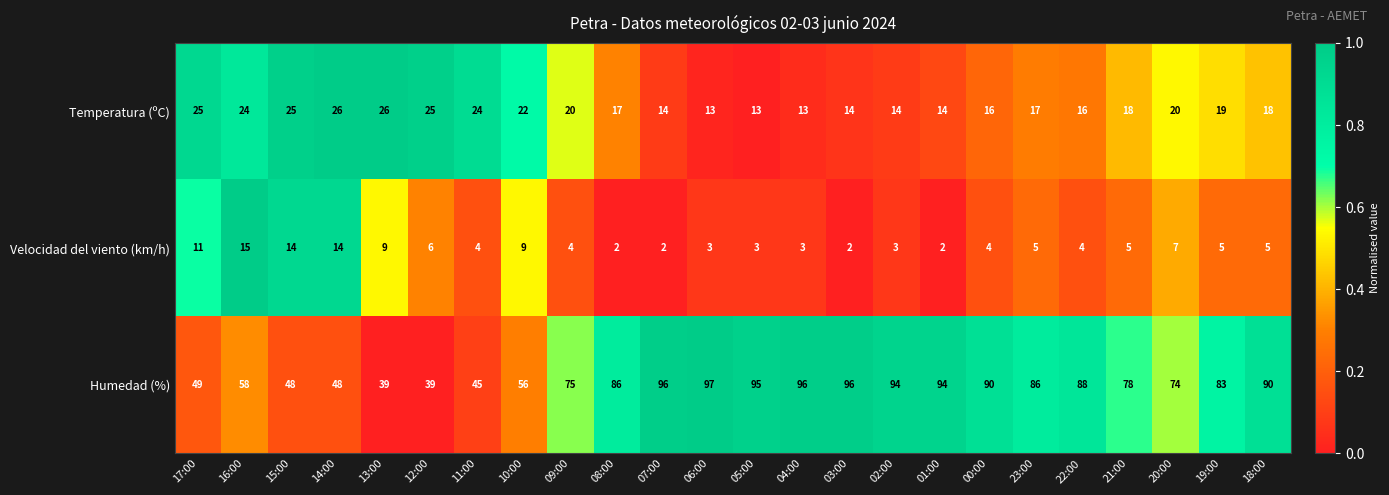

True or false: Humedad (%) has a value of 49 at 20:00.

False